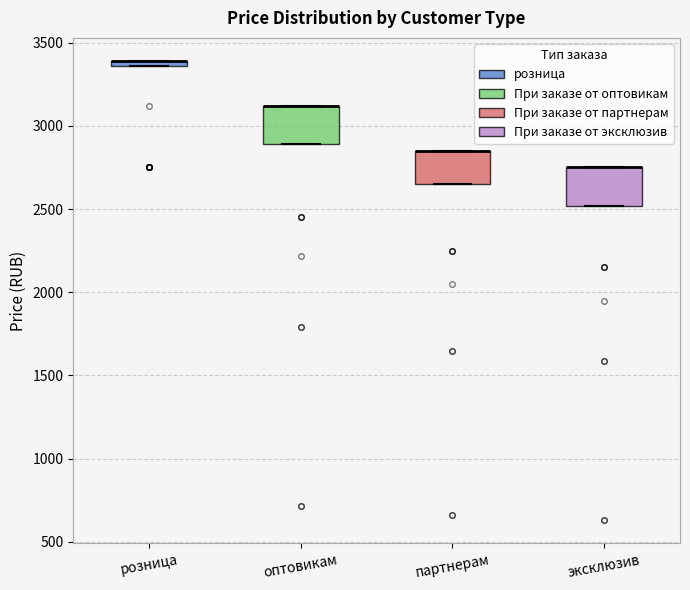

Where is the lower edge of the box for эксклюзив on the y-axis? The values are not printed on the chart, so give them approximately, as read against the axis.

2500